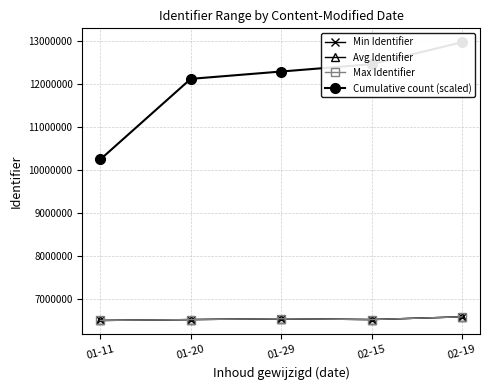

Where is Avg Identifier nearest to the value 6546786?

01-29